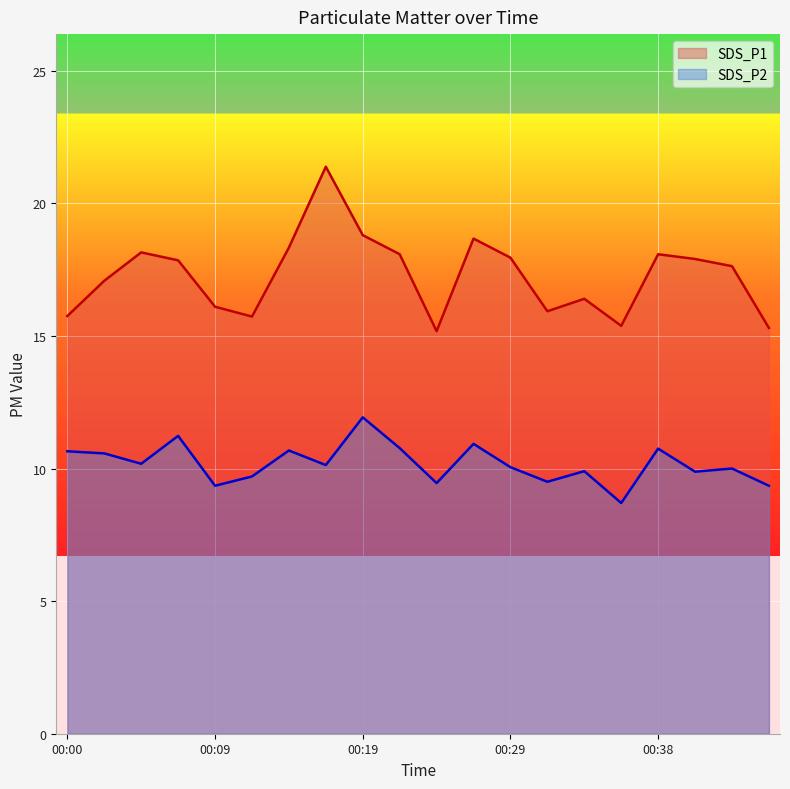

What is the maximum value for SDS_P1?

21.4